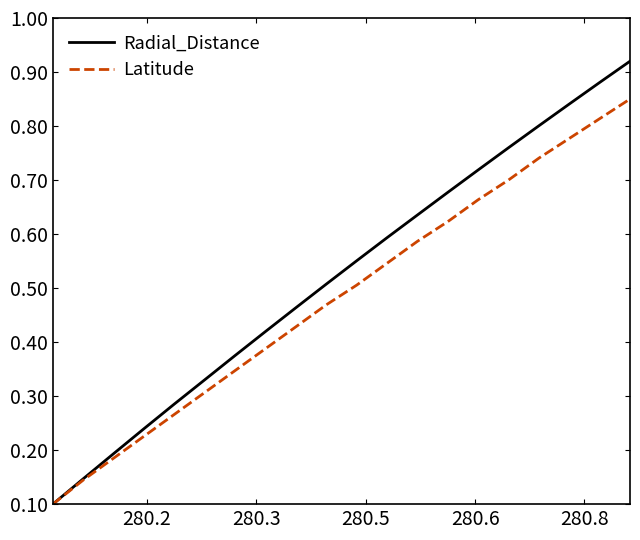

List the series in order of their peak value, lowest first.

Latitude, Radial_Distance